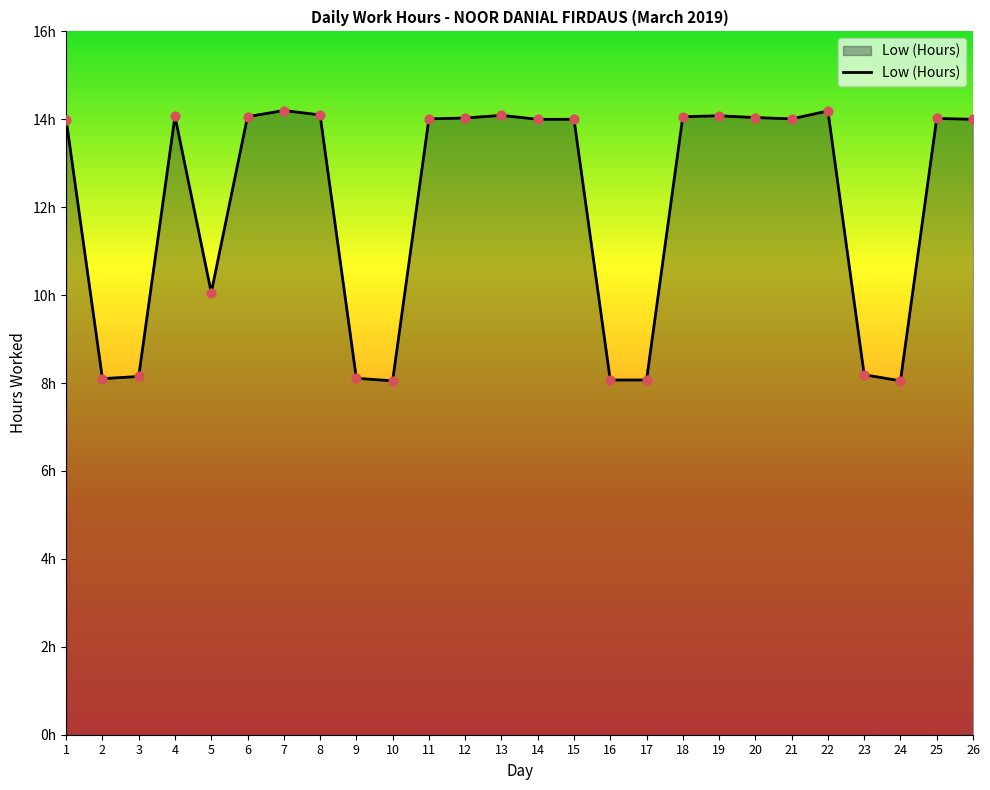

Does the chart have visible grid lines?

No